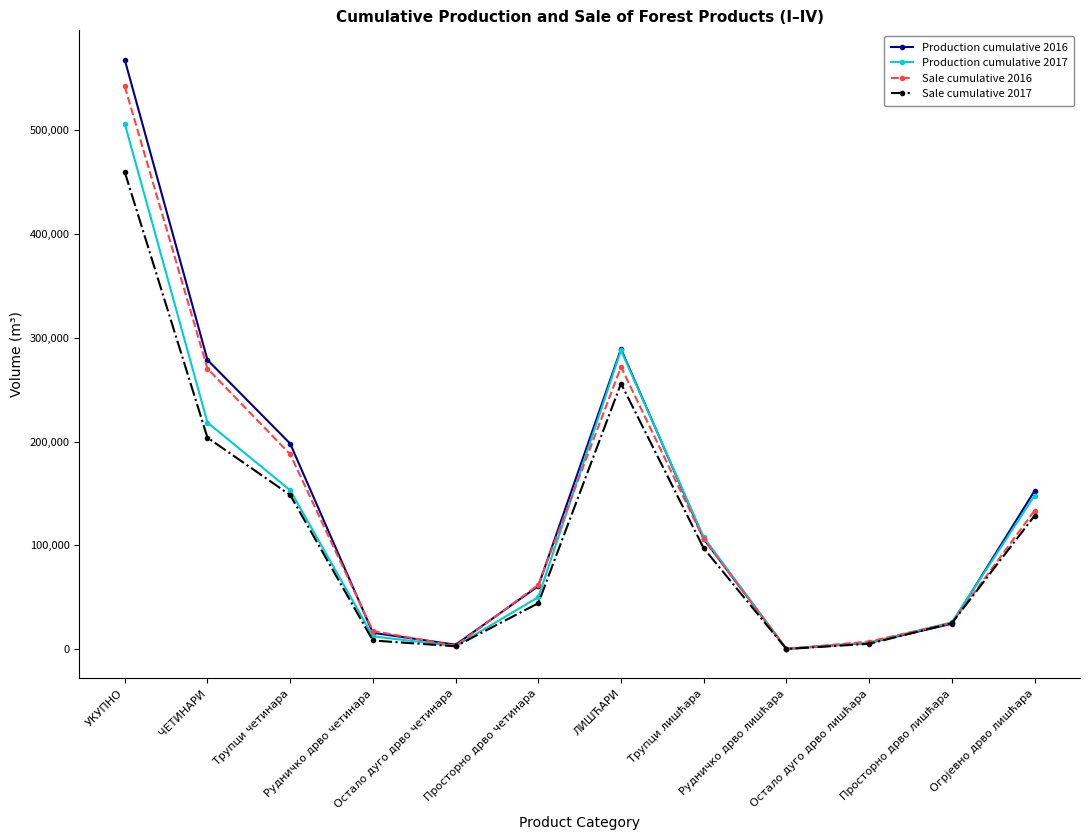

What position from the right is УКУПНО?

12